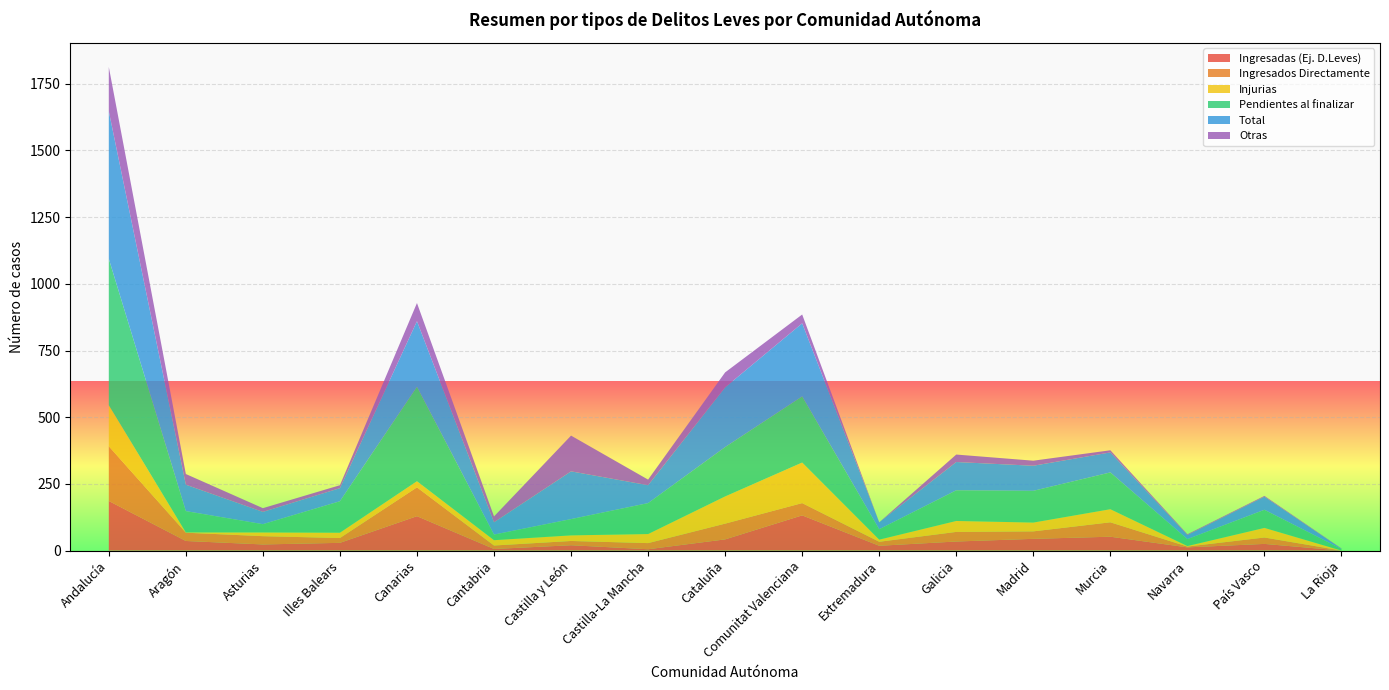

Reading left to right, extract all data points from this chart.

Ingresadas (Ej. D.Leves): Andalucía=186	Aragón=36	Asturias=23	Illes Balears=29	Canarias=129	Cantabria=6	Castilla y León=20	Castilla-La Mancha=5	Cataluña=42	Comunitat Valenciana=132	Extremadura=18	Galicia=34	Madrid=44	Murcia=52	Navarra=12	País Vasco=25	La Rioja=0
Ingresados Directamente: Andalucía=205	Aragón=31	Asturias=31	Illes Balears=18	Canarias=108	Cantabria=13	Castilla y León=16	Castilla-La Mancha=23	Cataluña=59	Comunitat Valenciana=46	Extremadura=15	Galicia=36	Madrid=28	Murcia=54	Navarra=3	País Vasco=24	La Rioja=0
Injurias: Andalucía=154	Aragón=1	Asturias=14	Illes Balears=20	Canarias=23	Cantabria=20	Castilla y León=21	Castilla-La Mancha=34	Cataluña=102	Comunitat Valenciana=152	Extremadura=8	Galicia=41	Madrid=33	Murcia=49	Navarra=2	País Vasco=36	La Rioja=0
Pendientes al finalizar: Andalucía=549	Aragón=80	Asturias=31	Illes Balears=118	Canarias=354	Cantabria=21	Castilla y León=61	Castilla-La Mancha=116	Cataluña=185	Comunitat Valenciana=248	Extremadura=39	Galicia=115	Madrid=119	Murcia=138	Navarra=26	País Vasco=68	La Rioja=6
Total: Andalucía=553	Aragón=99	Asturias=46	Illes Balears=49	Canarias=246	Cantabria=46	Castilla y León=179	Castilla-La Mancha=67	Cataluña=224	Comunitat Valenciana=274	Extremadura=26	Galicia=106	Madrid=94	Murcia=75	Navarra=15	País Vasco=49	La Rioja=1
Otras: Andalucía=166	Aragón=40	Asturias=14	Illes Balears=11	Canarias=68	Cantabria=22	Castilla y León=134	Castilla-La Mancha=21	Cataluña=56	Comunitat Valenciana=33	Extremadura=0	Galicia=28	Madrid=19	Murcia=8	Navarra=3	País Vasco=3	La Rioja=1